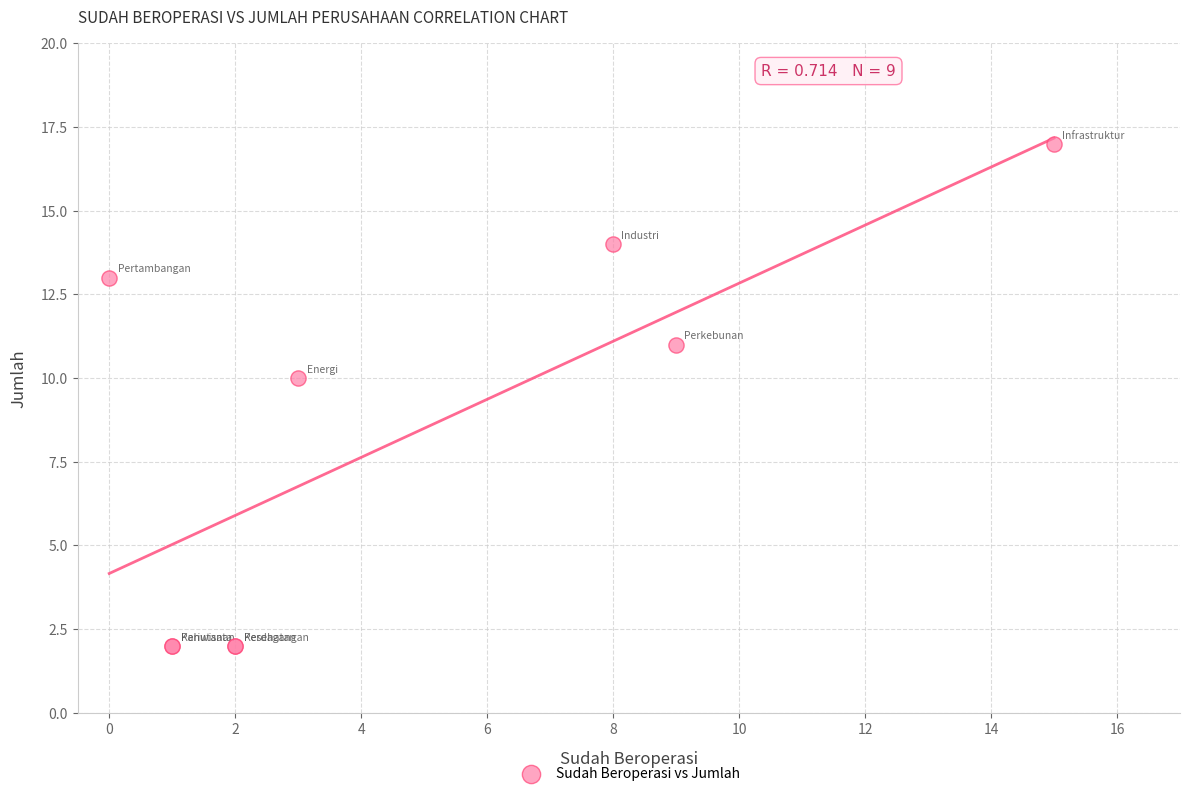

What Y value in the scatter plot is closest to 9?

10